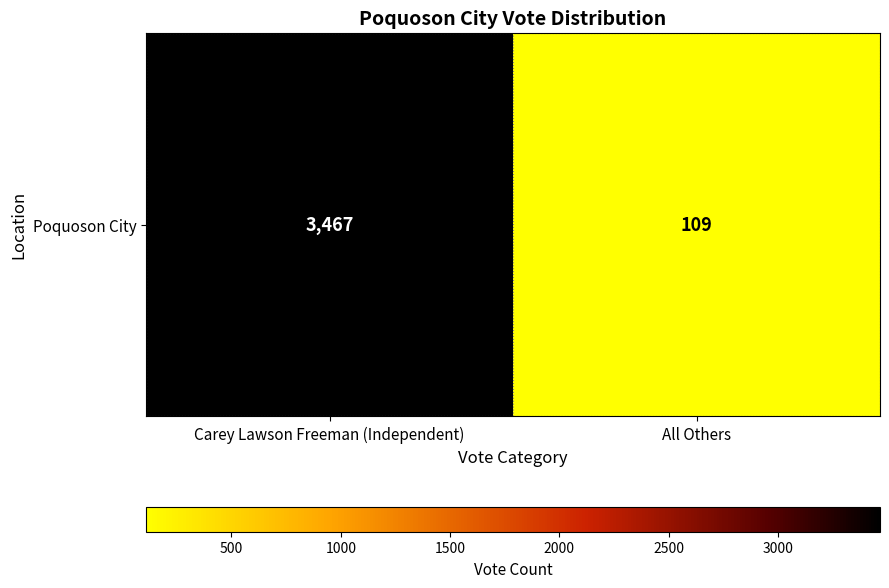

Is it true that the value at All Others is 151?

False